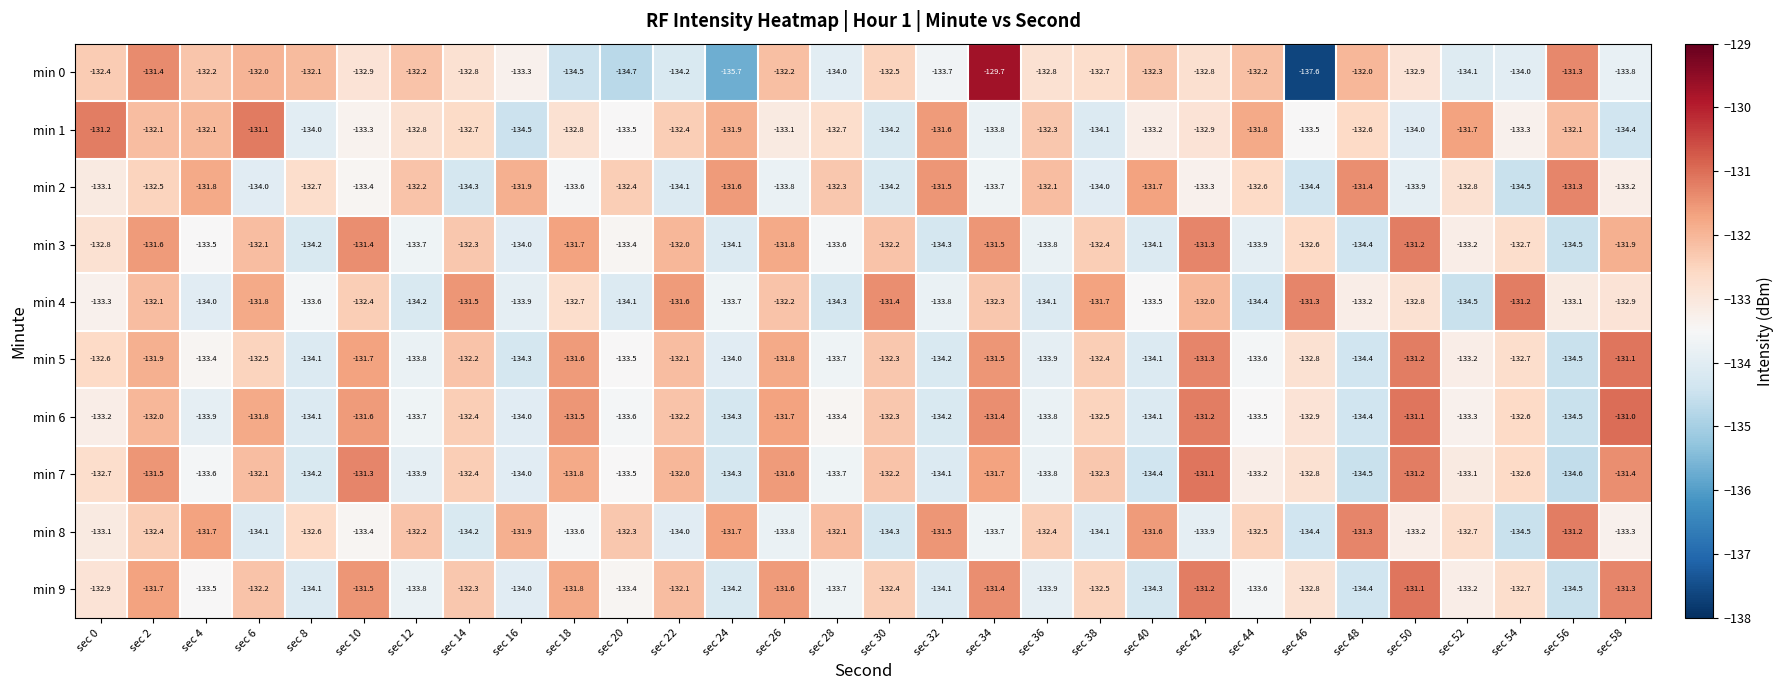

What is the total value across all series at sec 42?

-1321.0